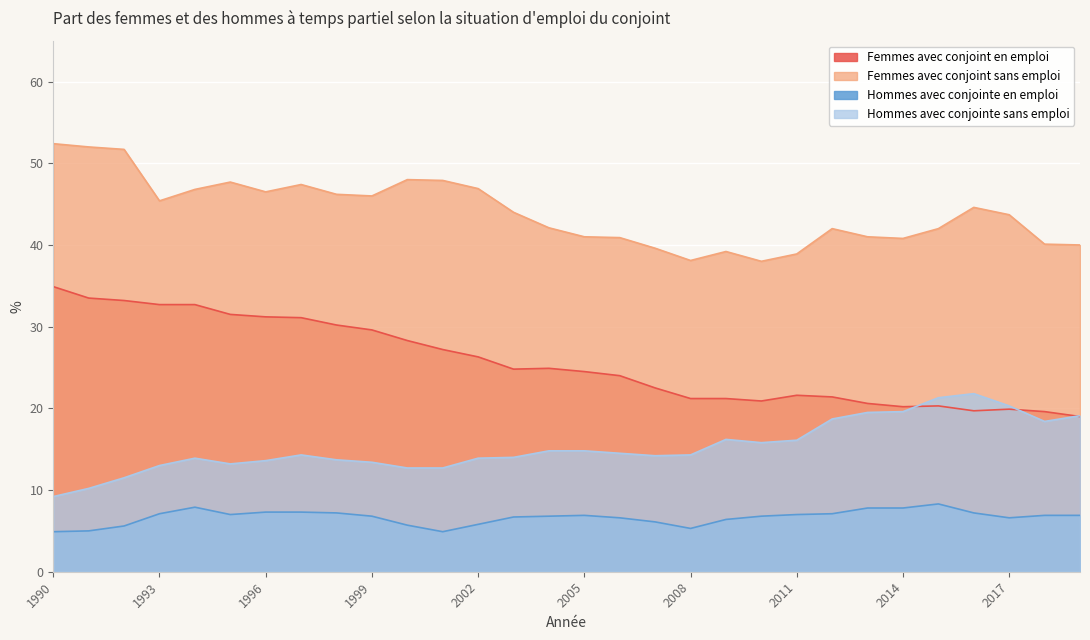

At which category does Hommes avec conjointe sans emploi reach its first local peak?

1994